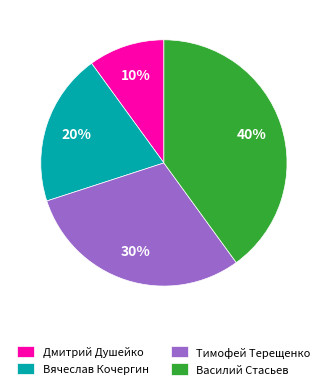

Which category has the biggest portion of the pie?

Василий Стасьев